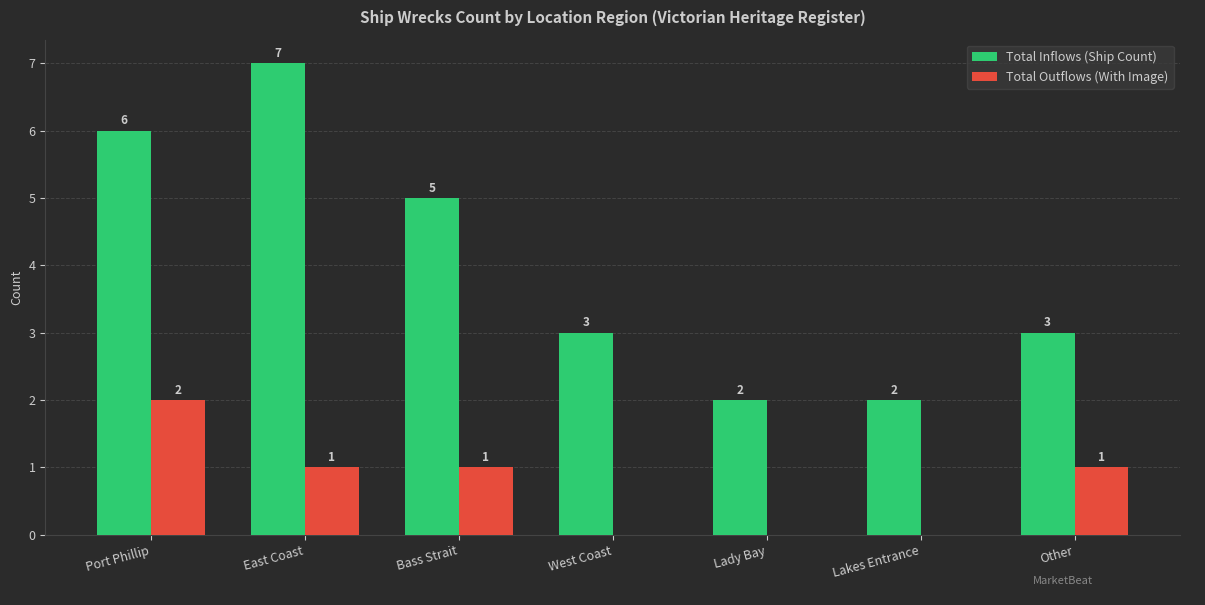

Which series has the largest total across all categories?

Total Inflows (Ship Count)